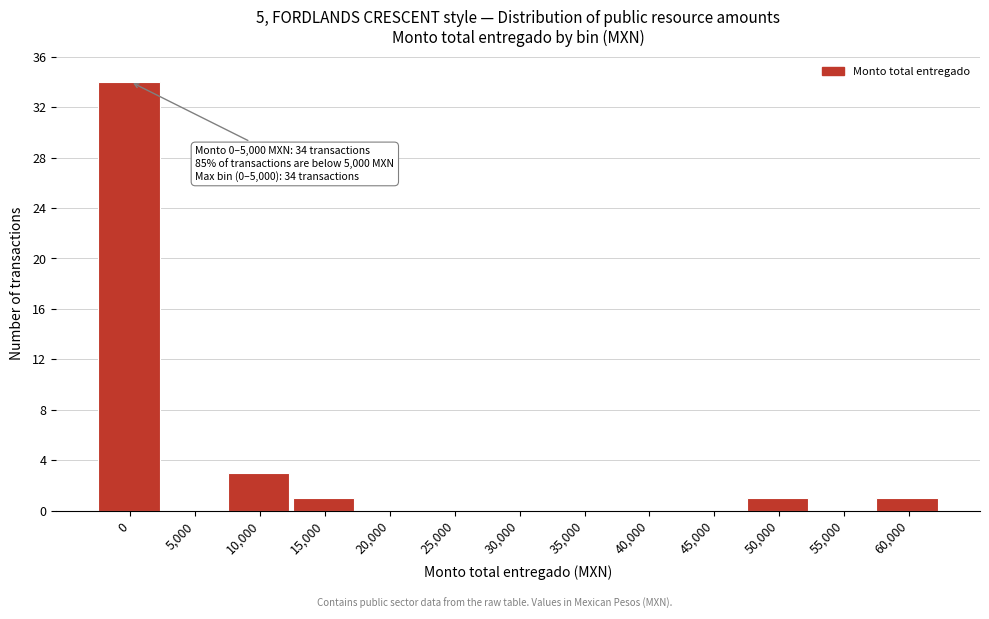

Reading right to left, what are all the values shown in this chart?

60,000=1	55,000=0	50,000=1	45,000=0	40,000=0	35,000=0	30,000=0	25,000=0	20,000=0	15,000=1	10,000=3	5,000=0	0=34